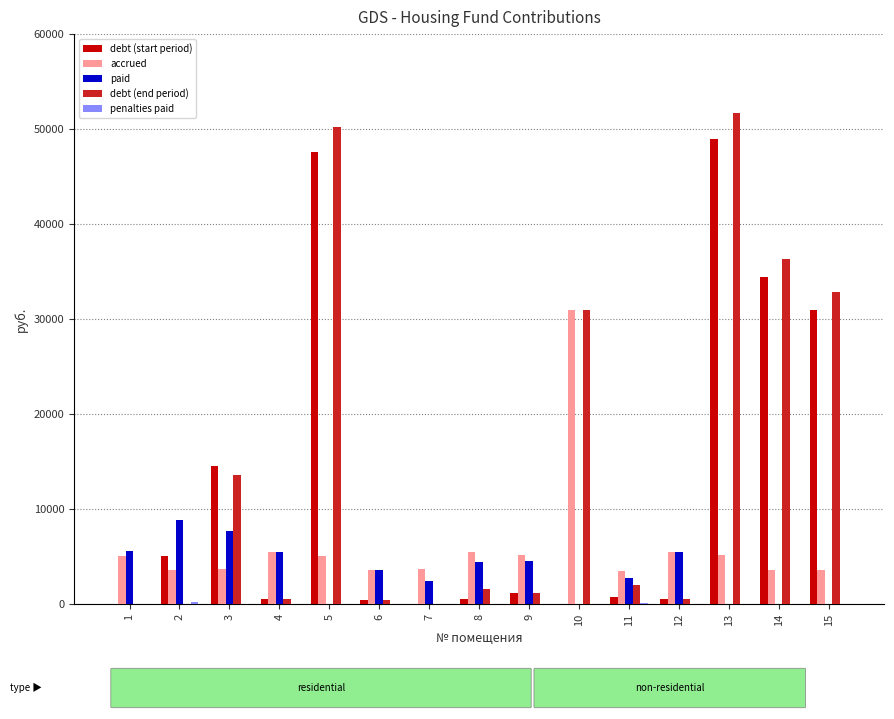

What is the total value across all series at 1?

10695.3